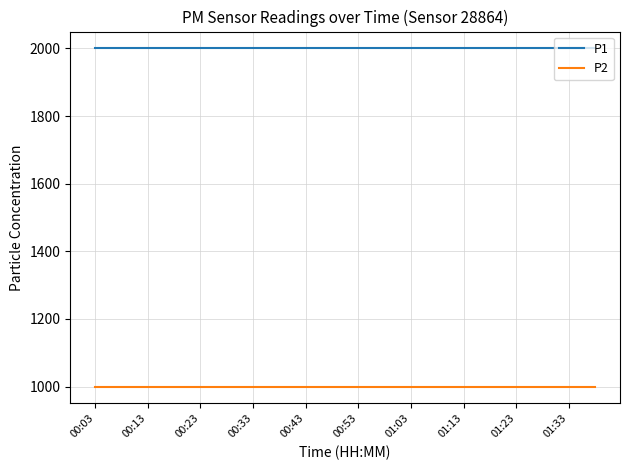

Which series has the largest total across all categories?

P1